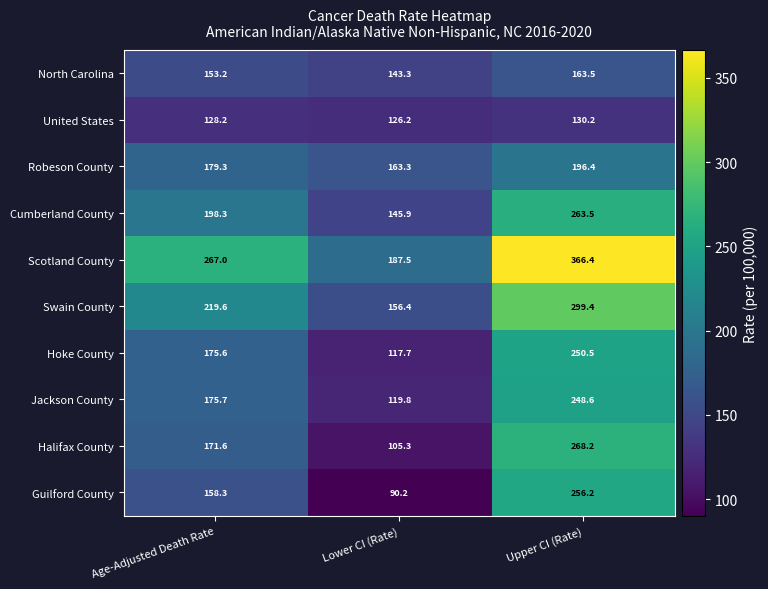

The value of Jackson County at Lower CI (Rate) is 119.8. True or false?

True